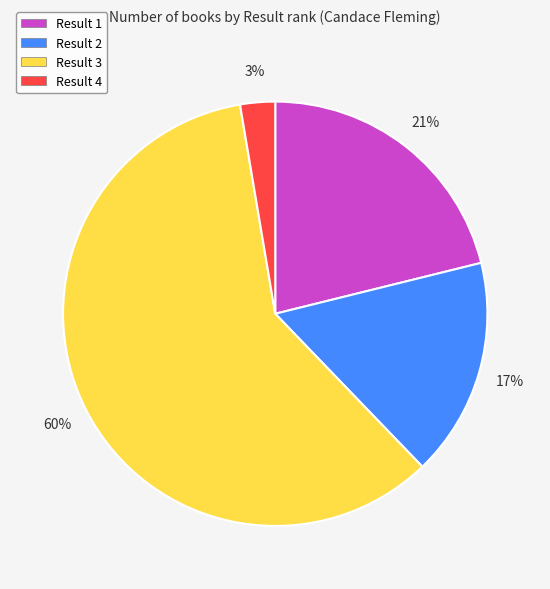

Does Result 3 account for over 50% of the chart?

Yes